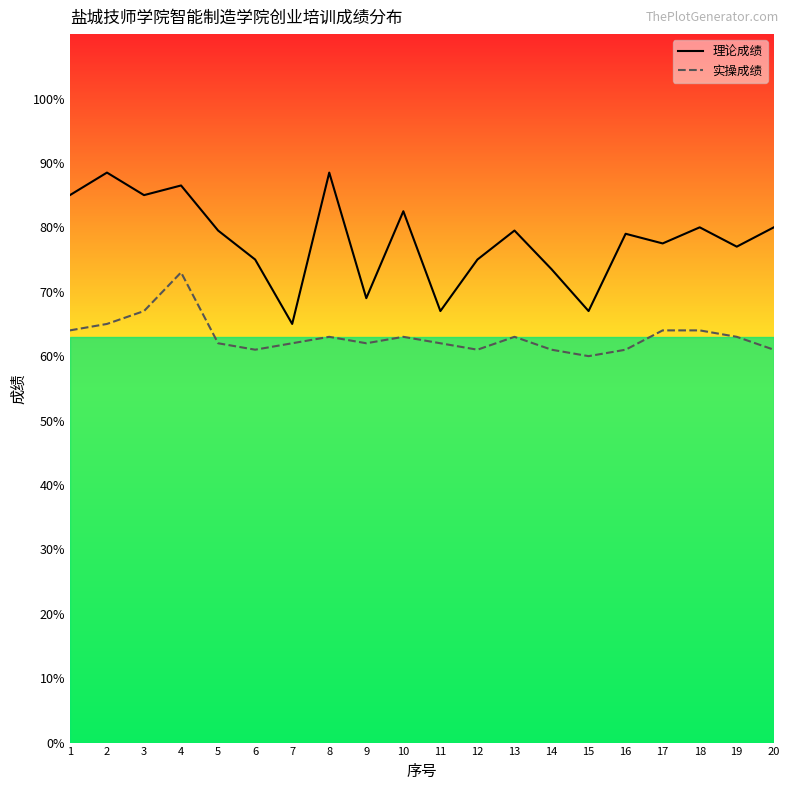

List the series in order of their overall mean, highest first.

理论成绩, 实操成绩